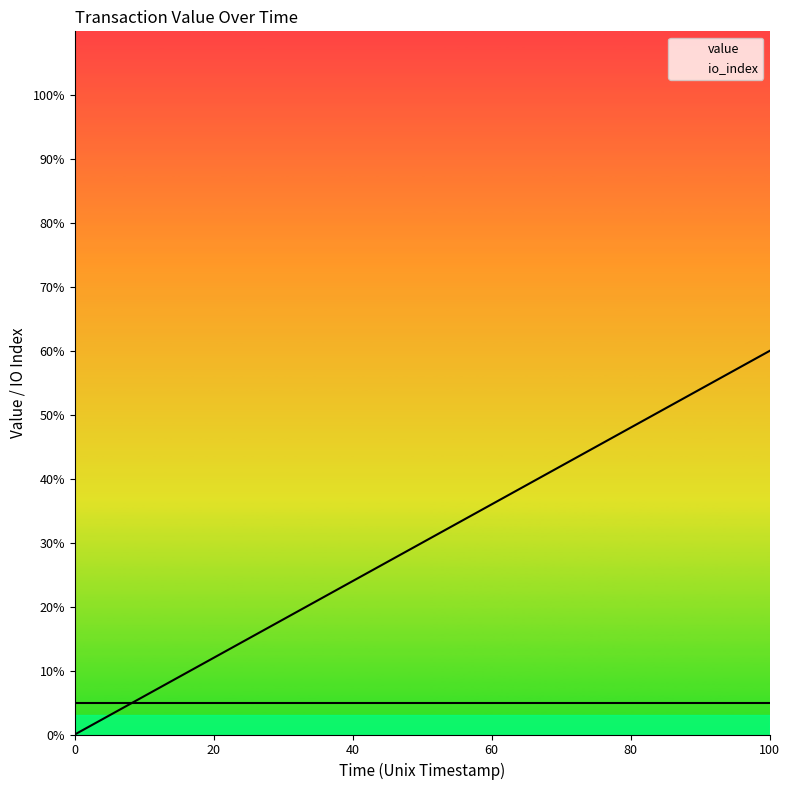

How many positive values does the io_index series have?

24